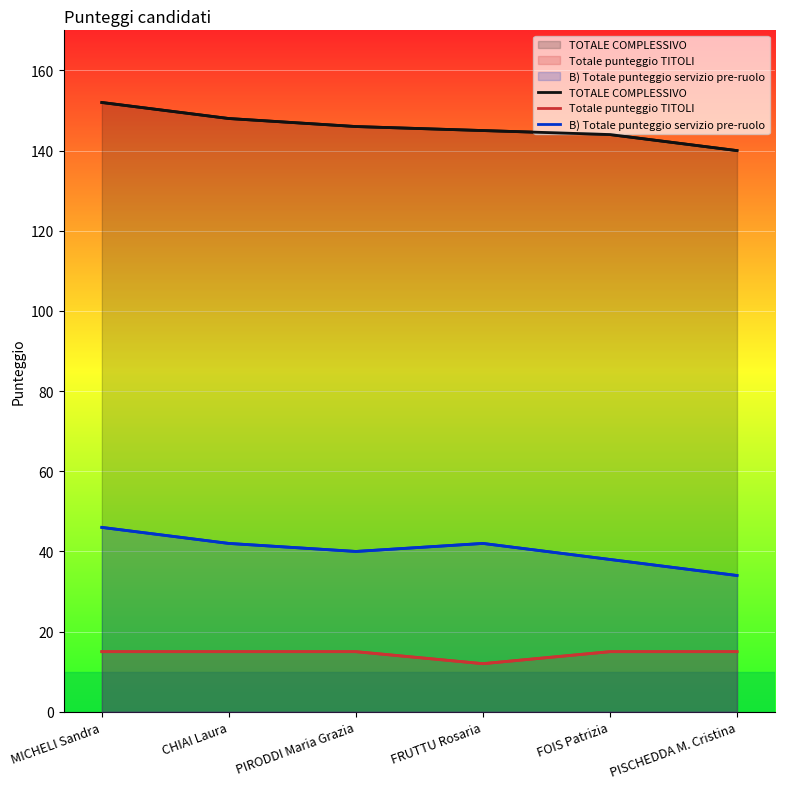

Does the chart display data point markers on the line(s)?

No